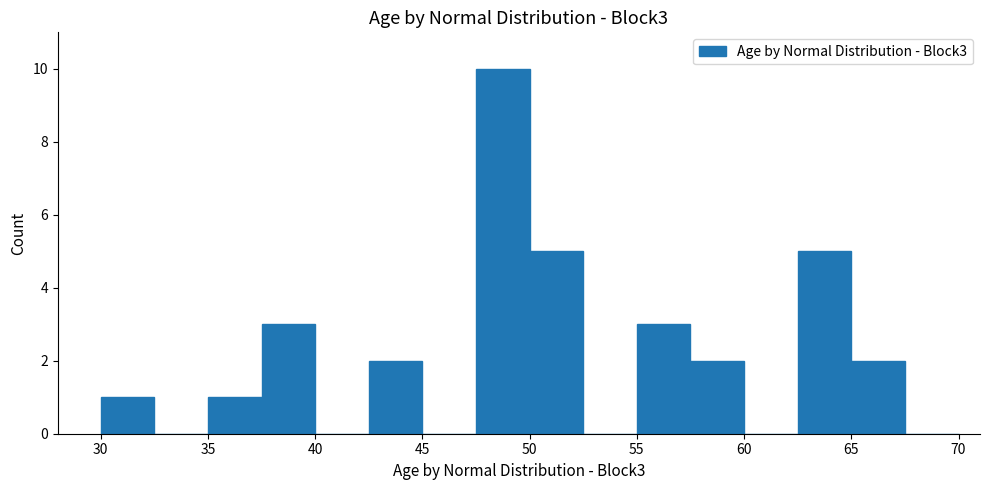

Reading left to right, list every bar in this chart as the range it spans on the x-axis followed by its height. The values are not printed on the chart, so give them approximately, as read against the axis.

30.0 to 32.5: 1
32.5 to 35.0: 0
35.0 to 37.5: 1
37.5 to 40.0: 3
40.0 to 42.5: 0
42.5 to 45.0: 2
45.0 to 47.5: 0
47.5 to 50.0: 10
50.0 to 52.5: 5
52.5 to 55.0: 0
55.0 to 57.5: 3
57.5 to 60.0: 2
60.0 to 62.5: 0
62.5 to 65.0: 5
65.0 to 67.5: 2
67.5 to 70.0: 0